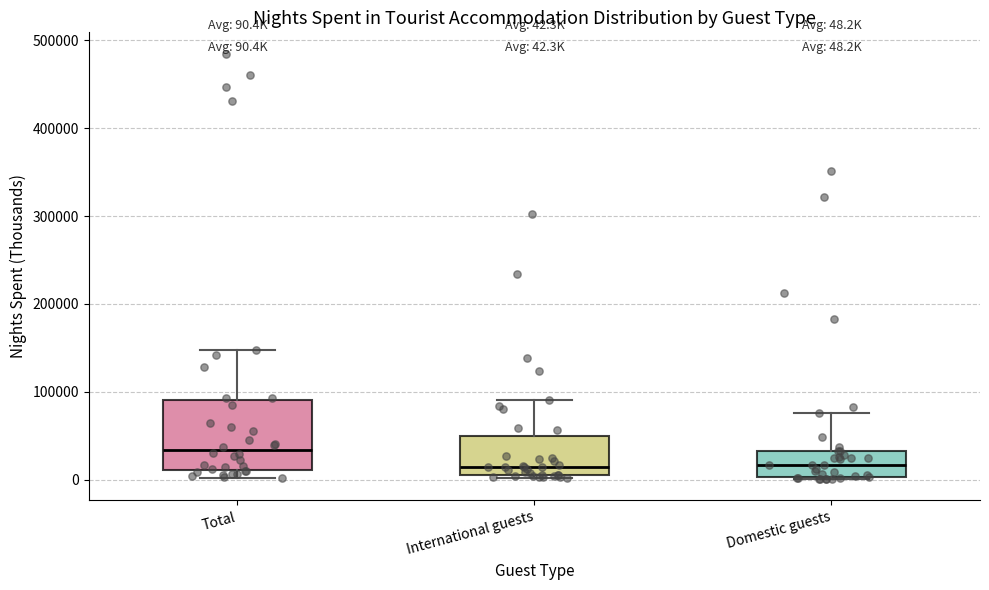

Which box's median line is the highest?

Total